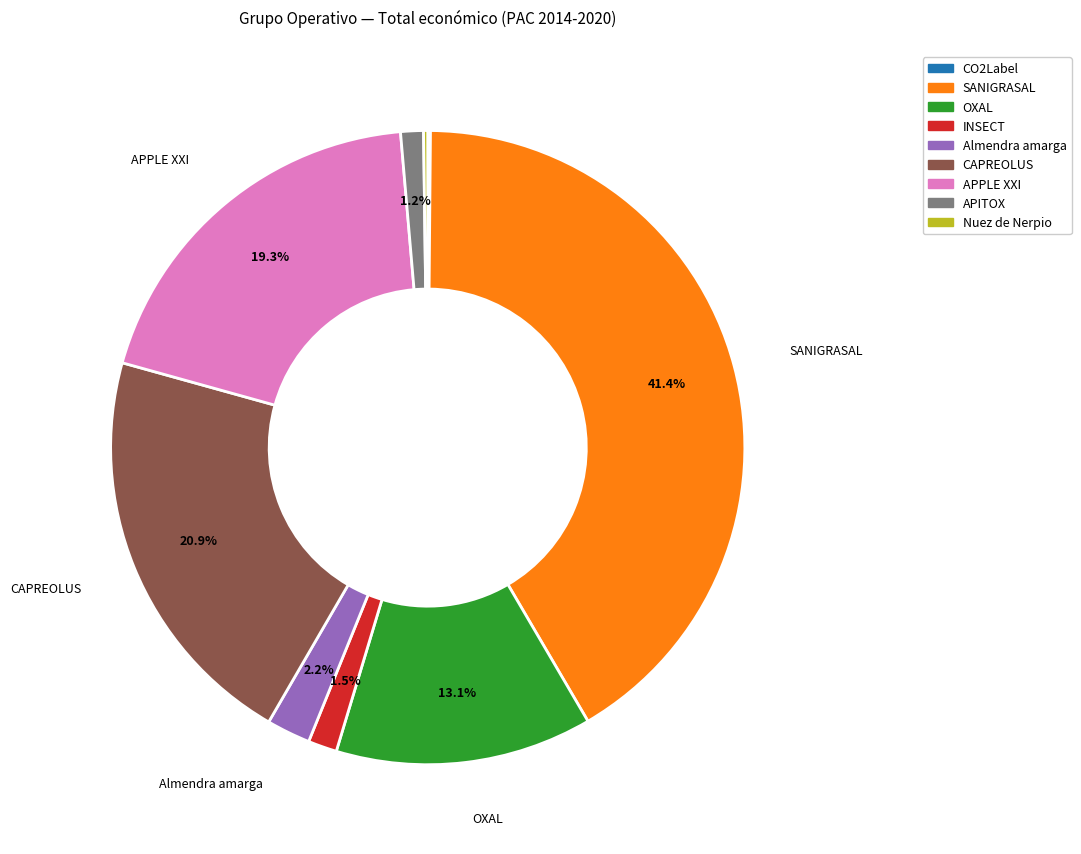

What is the largest slice in the pie chart?

SANIGRASAL